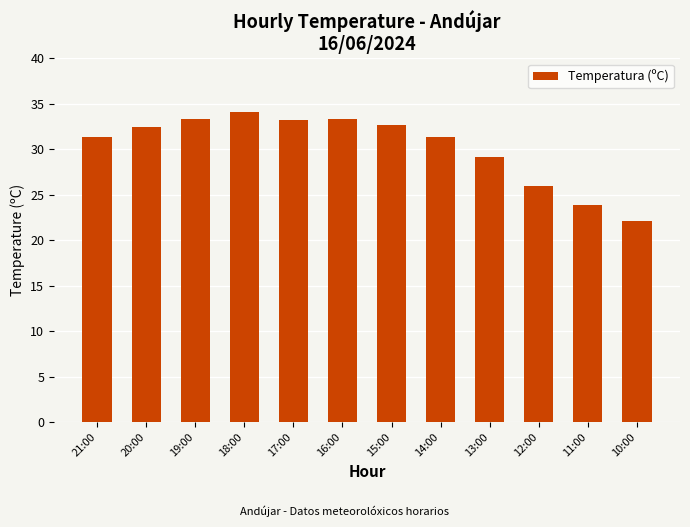

What is the label of the 7th bar from the right?

16:00